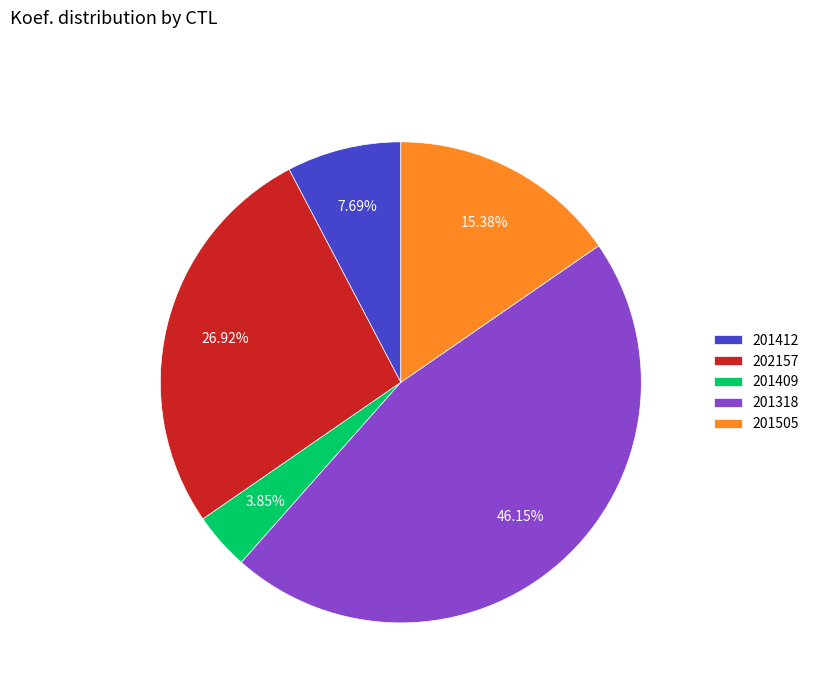

What percentage is the 201505 slice, to the nearest percent?

15%